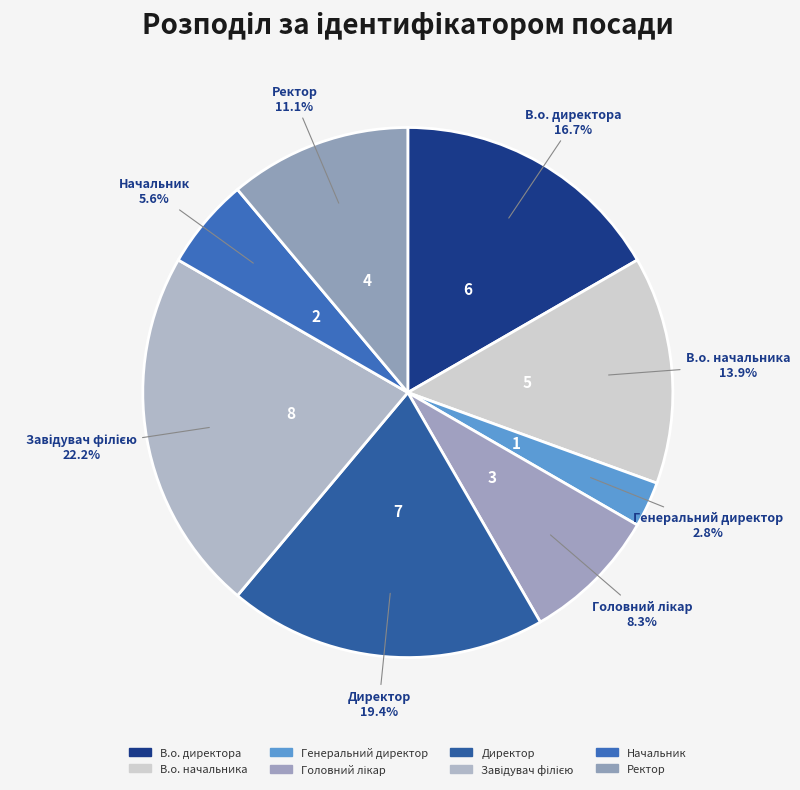

To the nearest percent, what is the average slice percentage?

12%